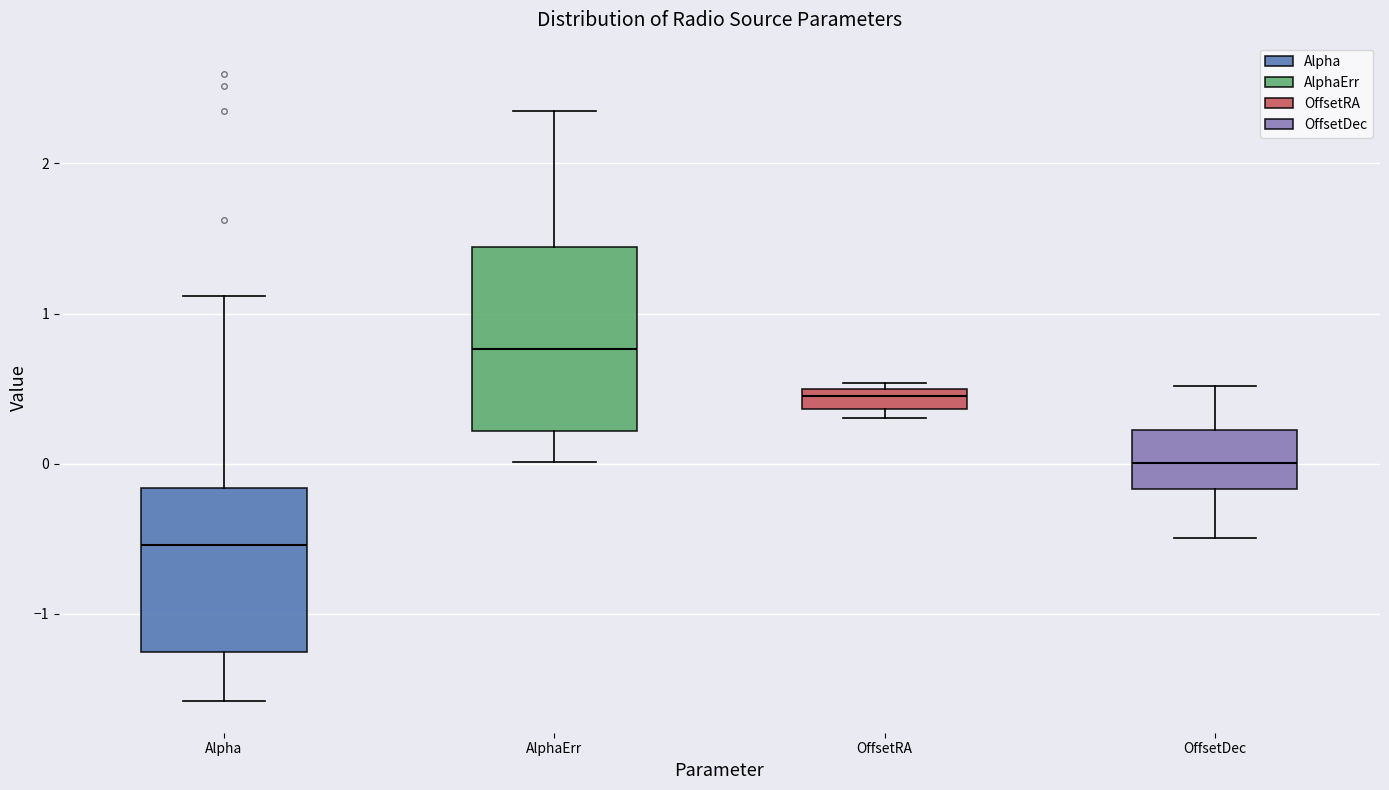

Which box's median line is the lowest?

Alpha